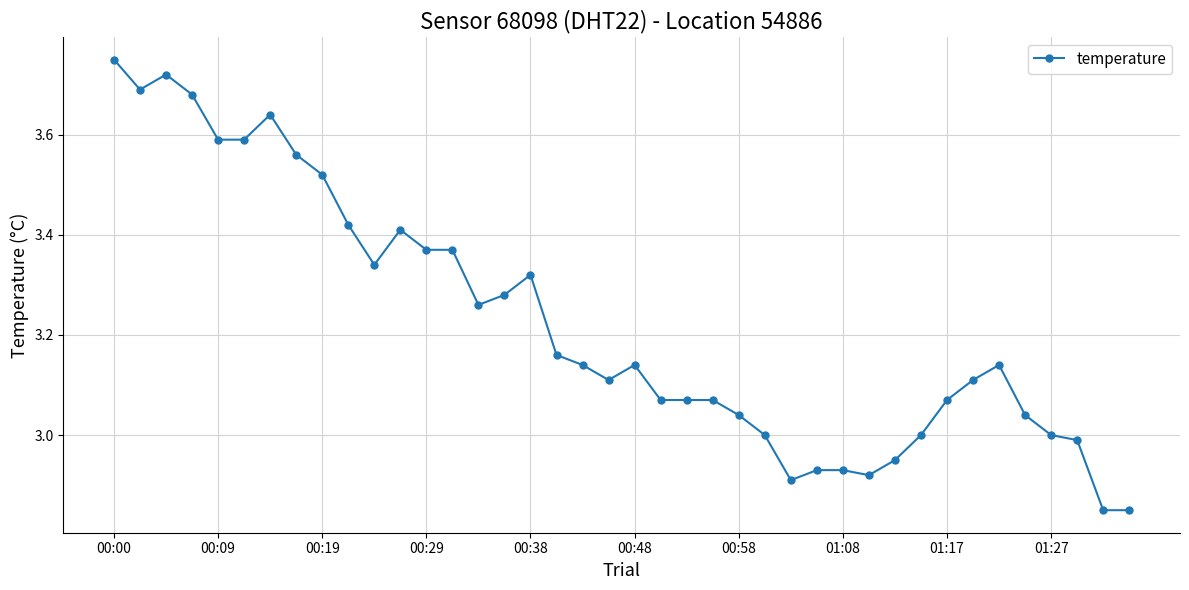

What is the sum of all values?

129.0